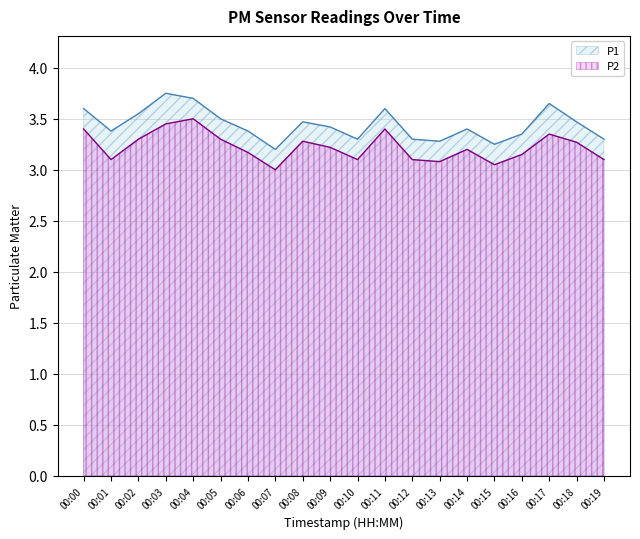

True or false: P2 and P1 intersect in this chart.

False